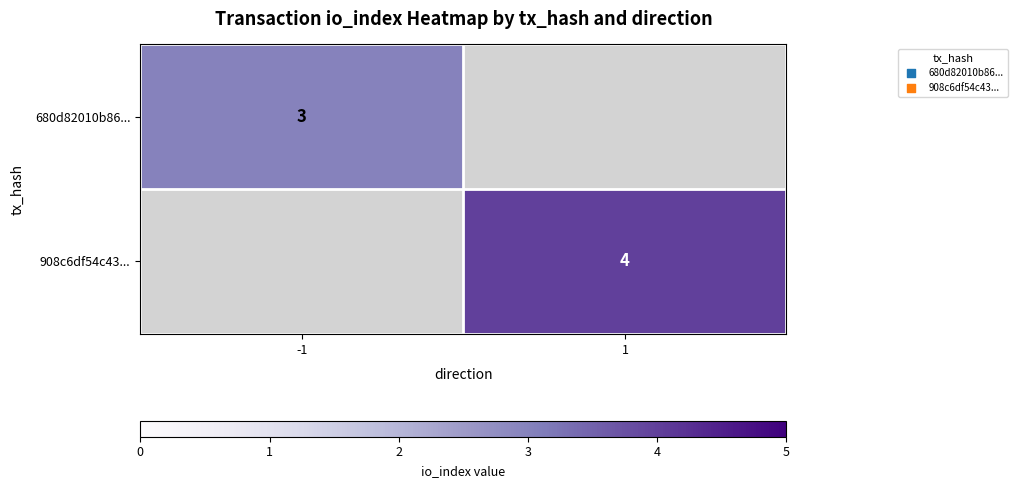

What is the greatest value displayed?

4.0